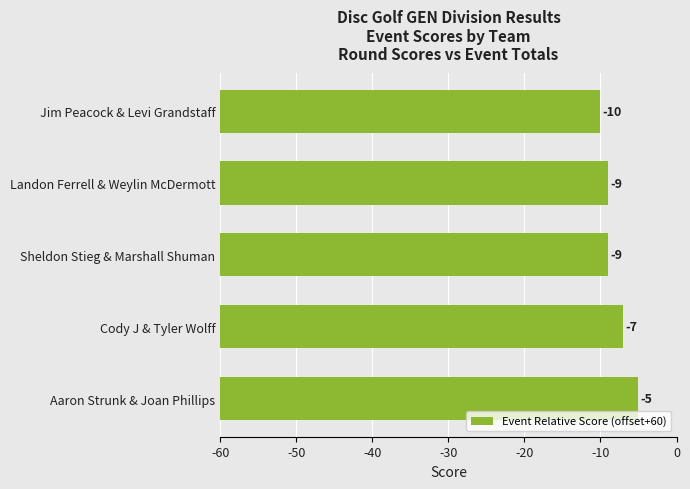

What is the maximum value shown in the chart?

55